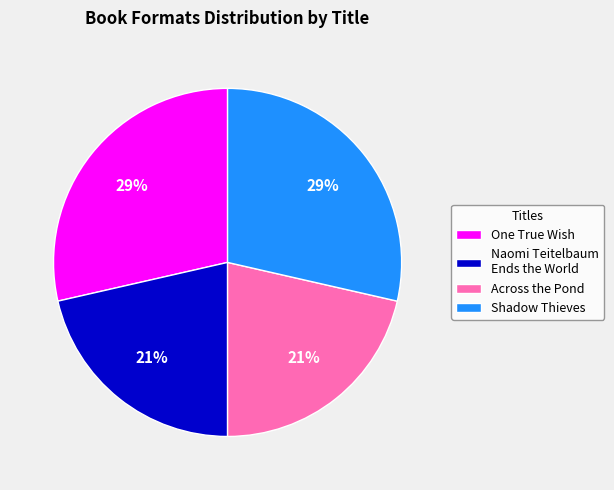

Between Naomi Teitelbaum Ends the World and One True Wish, which is larger?

One True Wish